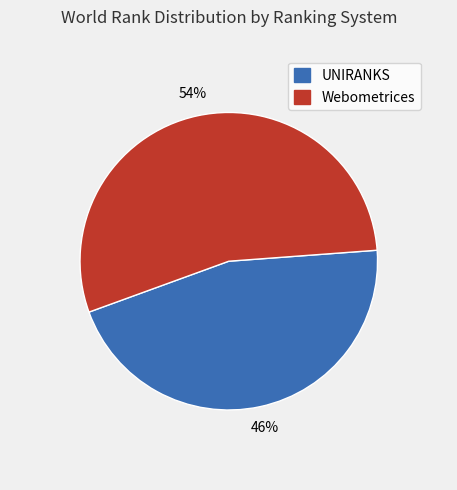

Count the number of slices in the pie.

2